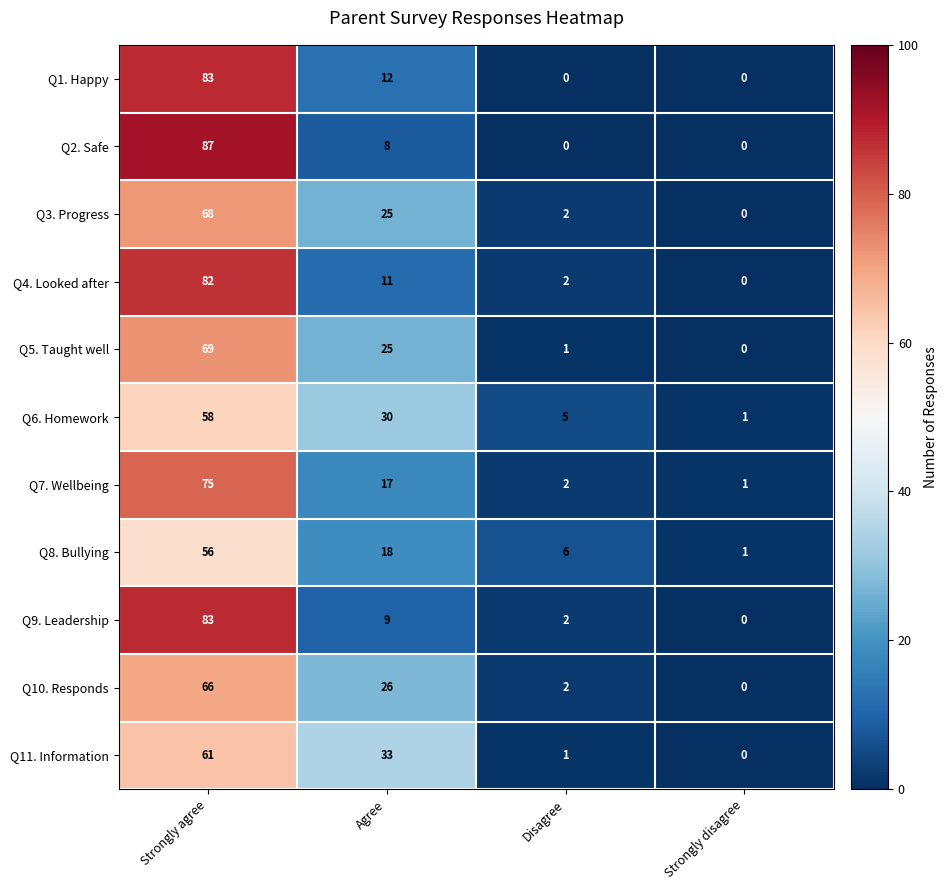

What is the difference between the highest and lowest values at Strongly agree?

31